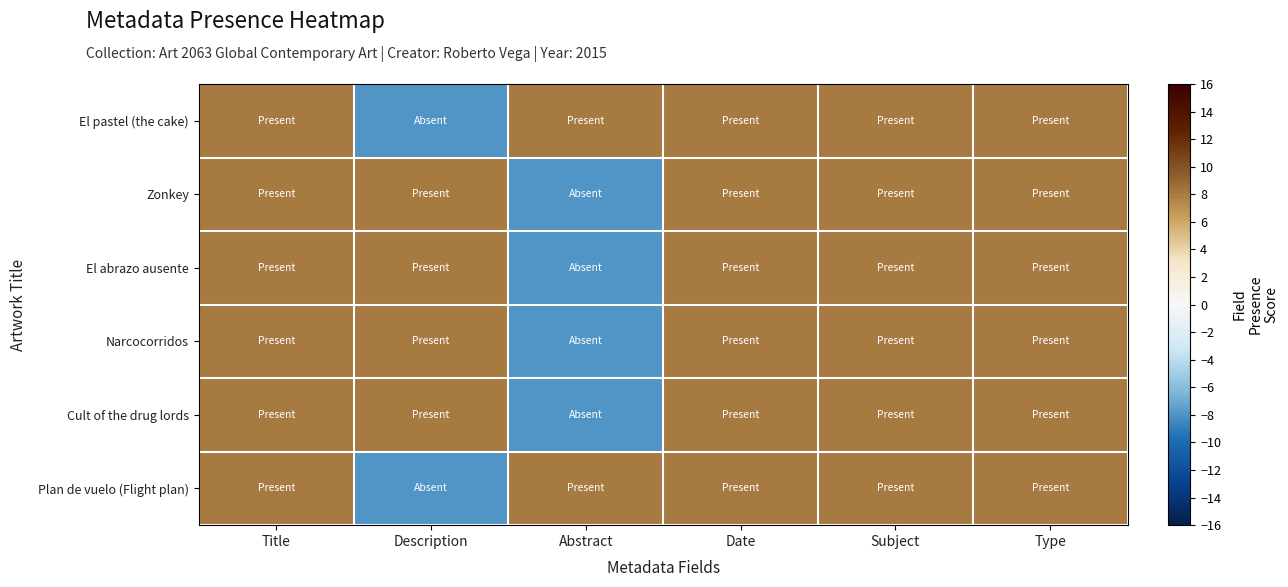

Reading left to right, what are all the values shown in this chart?

El pastel (the cake): Title=8	Description=-8	Abstract=8	Date=8	Subject=8	Type=8
Zonkey: Title=8	Description=8	Abstract=-8	Date=8	Subject=8	Type=8
El abrazo ausente: Title=8	Description=8	Abstract=-8	Date=8	Subject=8	Type=8
Narcocorridos: Title=8	Description=8	Abstract=-8	Date=8	Subject=8	Type=8
Cult of the drug lords: Title=8	Description=8	Abstract=-8	Date=8	Subject=8	Type=8
Plan de vuelo (Flight plan): Title=8	Description=-8	Abstract=8	Date=8	Subject=8	Type=8